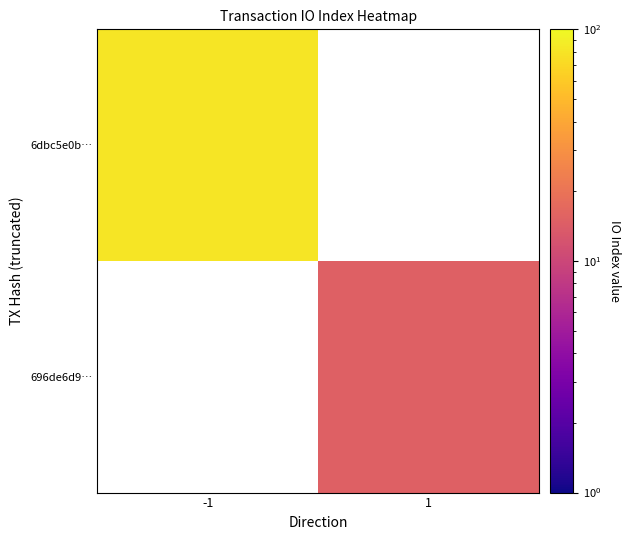

What is the maximum value shown in the chart?

82.0